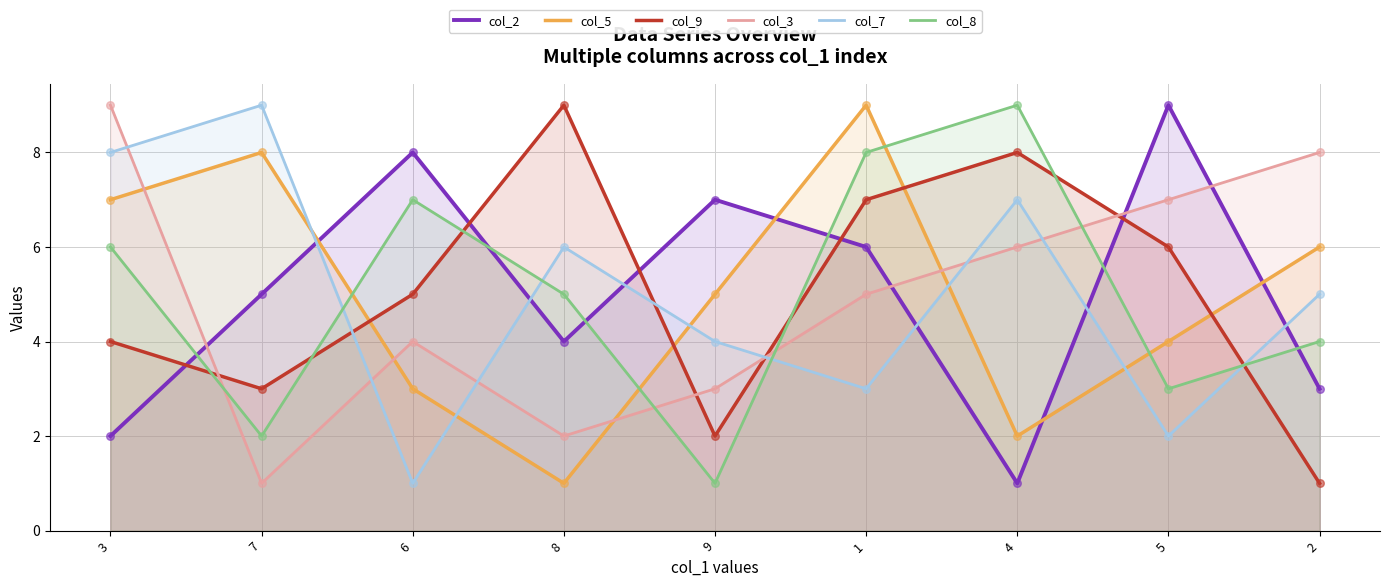

What is the total value across all series at 6?

28